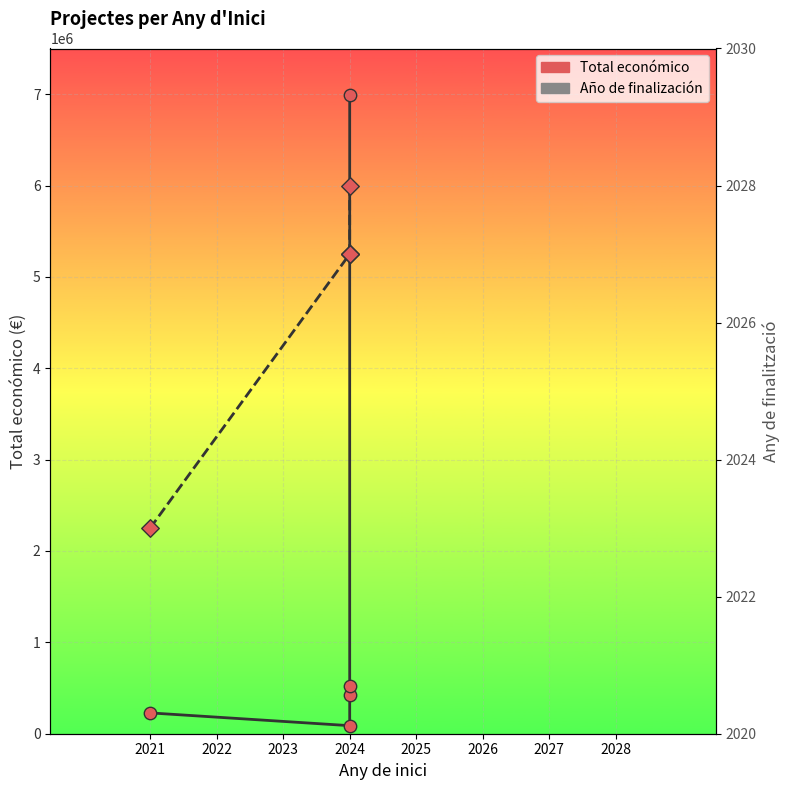

What are all the series names shown in the legend?

Total económico, Año de finalización